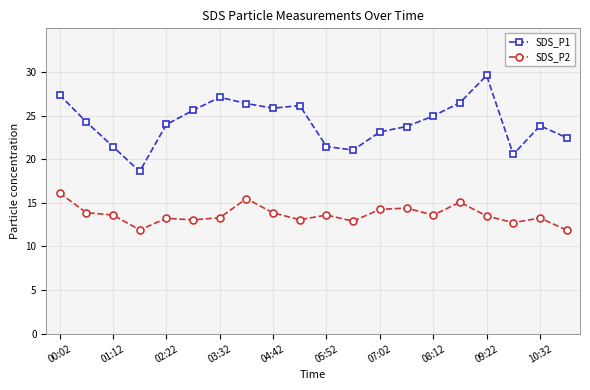

Which series has the widest spread of values?

SDS_P1